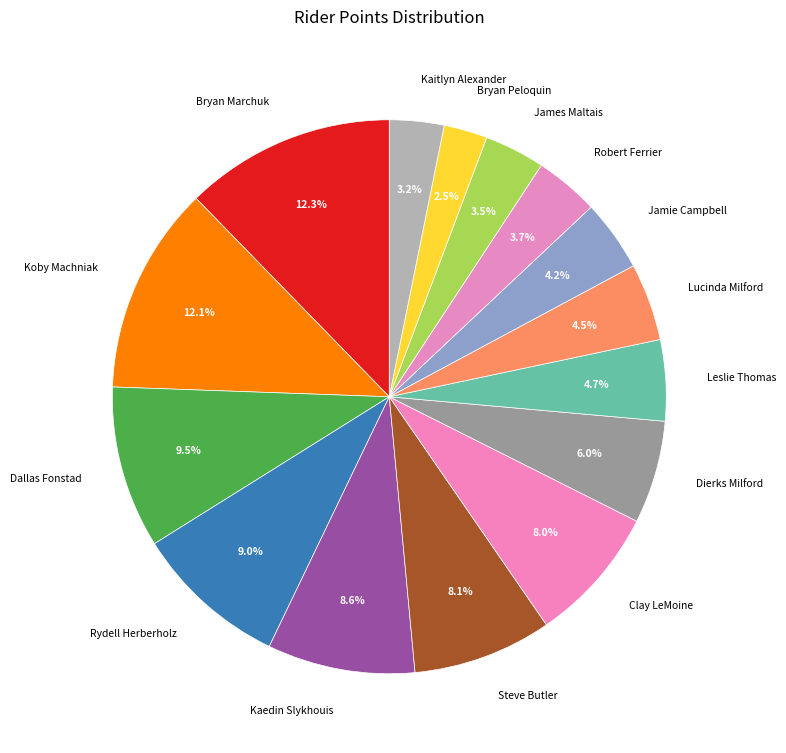

Does any single category account for the majority?

No